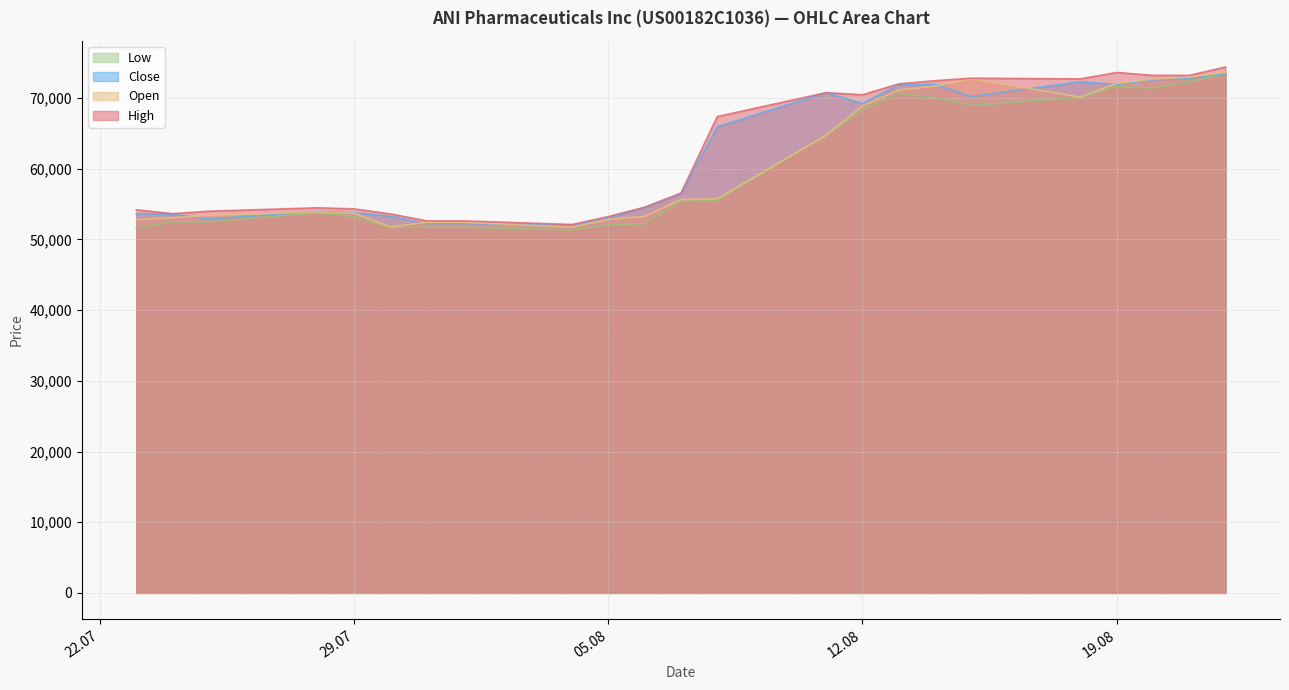

What is the greatest value displayed?

74387